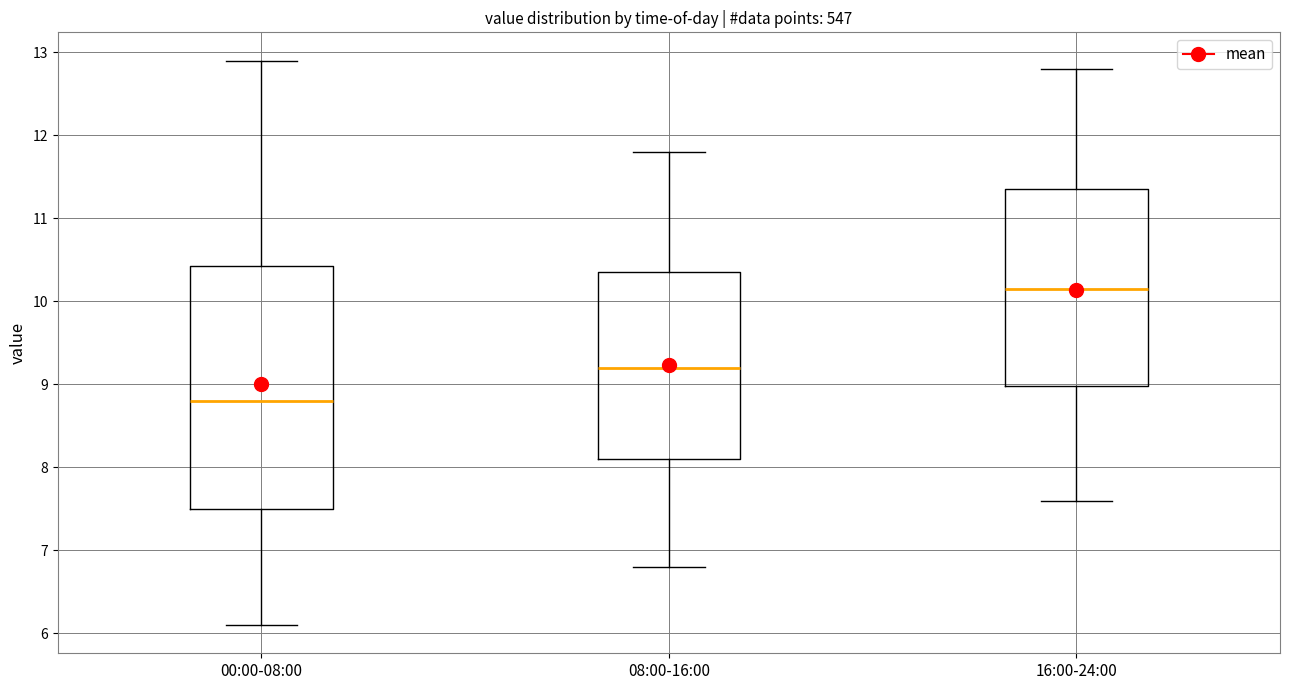

Which box has the highest median line?

16:00-24:00